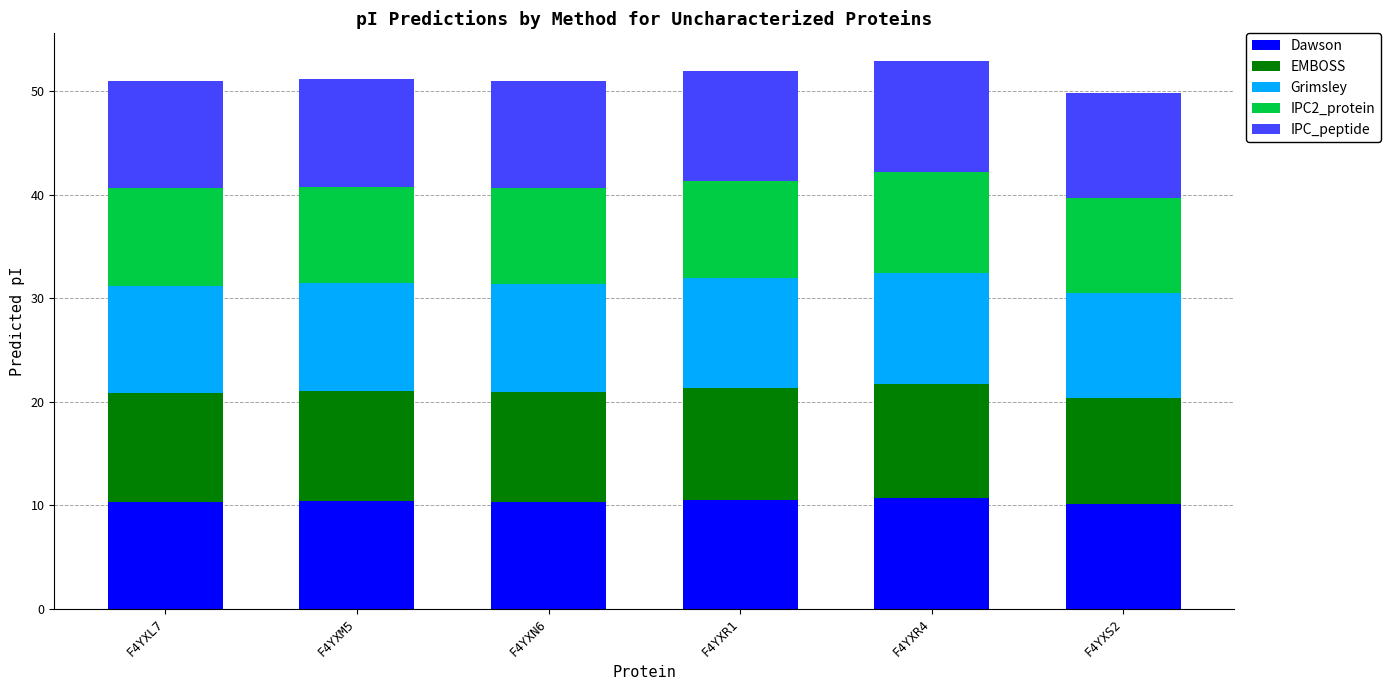

What are all the series names shown in the legend?

Dawson, EMBOSS, Grimsley, IPC2_protein, IPC_peptide